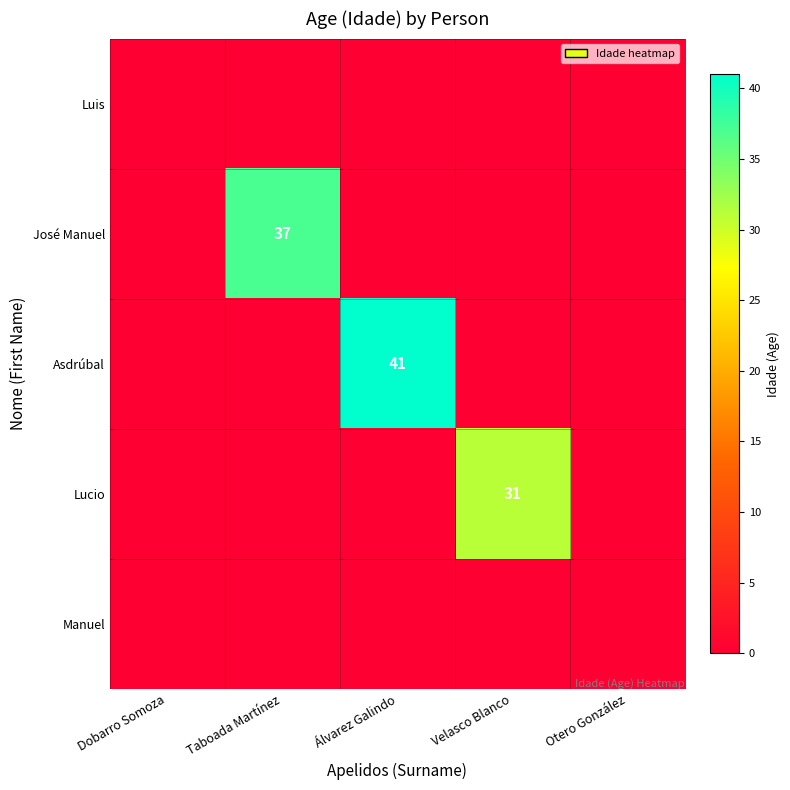

What is the difference between the highest and lowest values at Álvarez Galindo?

41